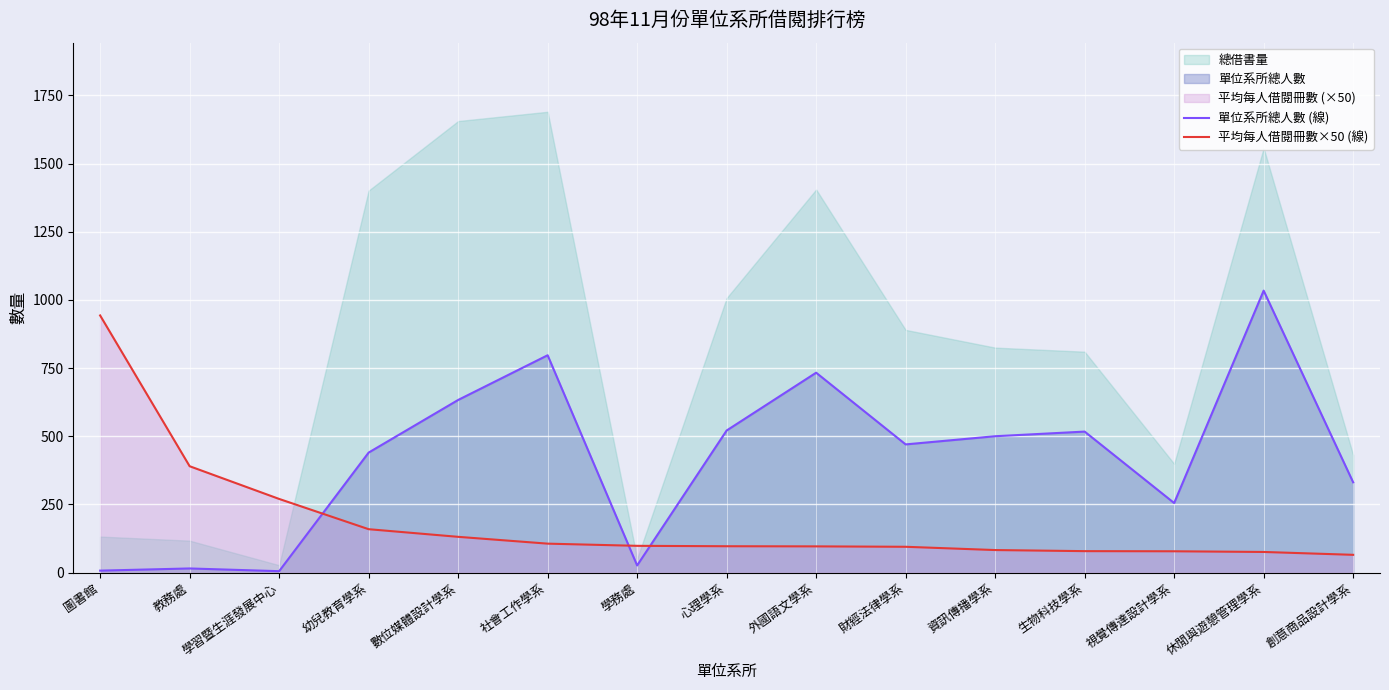

Where is 平均每人借閱冊數×50 (線) nearest to the value 504?

教務處